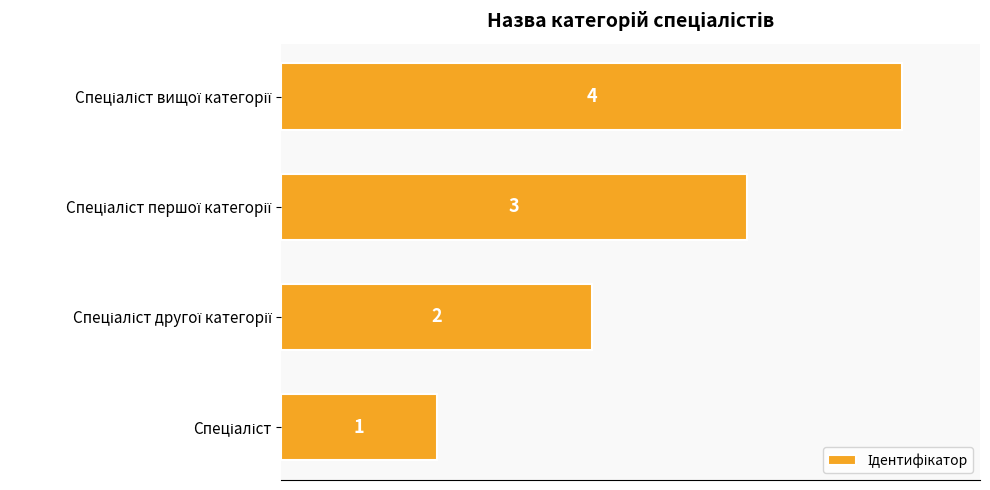

What is the difference between the maximum and minimum values?

3